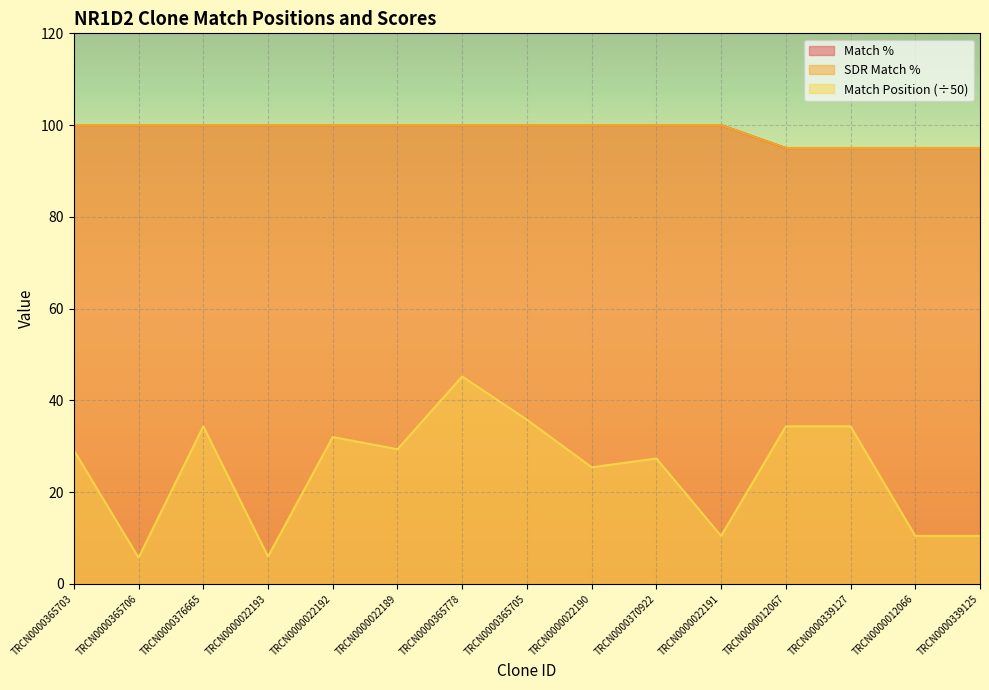

What is the sum of the SDR Match % values at TRCN0000370922 and TRCN0000022193?

200.0